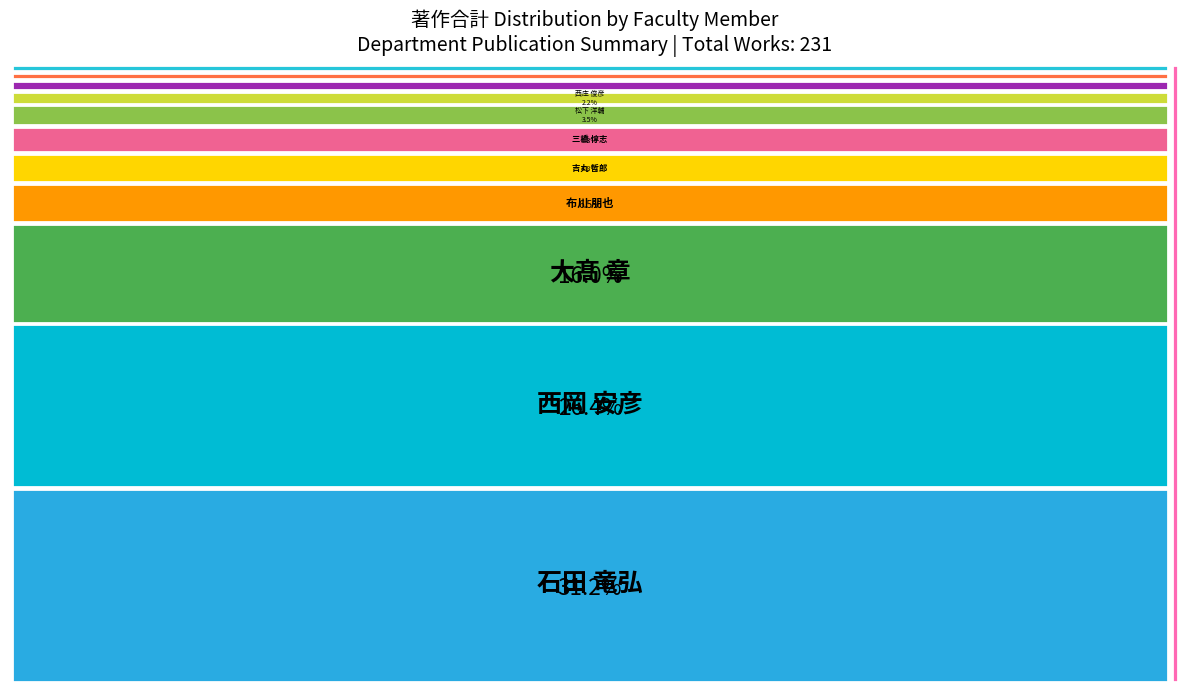

Which slice is the largest?

石田 竜弘